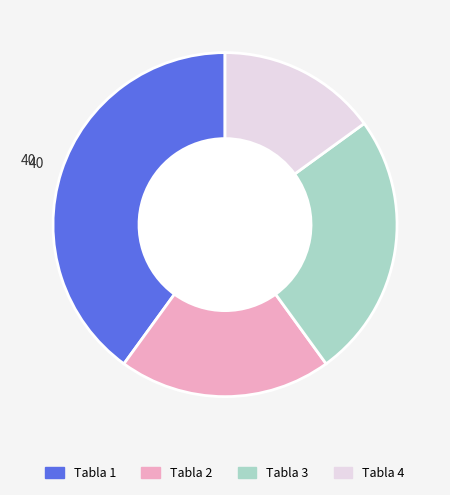

Do Tabla 2 and Tabla 1 together represent more than half of the pie?

Yes